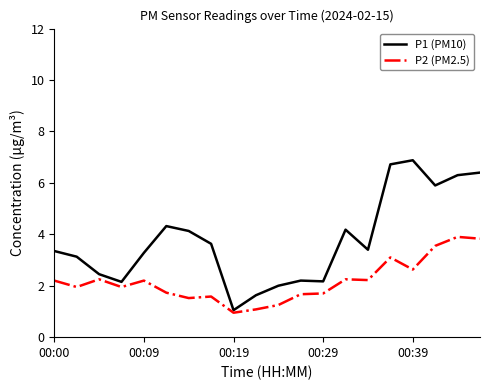

What is the difference between the second highest and second lowest values in the P1 (PM10) series?

5.1